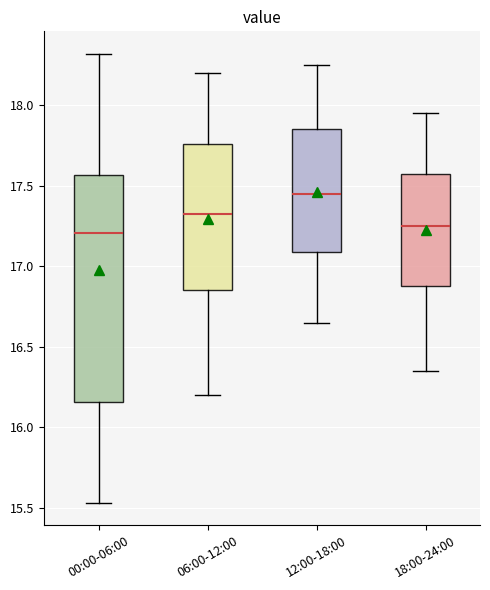

Reading left to right, read every box against the y-axis: the position of its median line, the range the box covers, and the ends of its whiskers. The values are not printed on the chart, so give them approximately, as read against the axis.

00:00-06:00: median 17.20, box 16.15 to 17.55, whiskers 15.55 to 18.30
06:00-12:00: median 17.35, box 16.85 to 17.75, whiskers 16.20 to 18.20
12:00-18:00: median 17.45, box 17.10 to 17.85, whiskers 16.65 to 18.25
18:00-24:00: median 17.25, box 16.90 to 17.60, whiskers 16.35 to 17.95